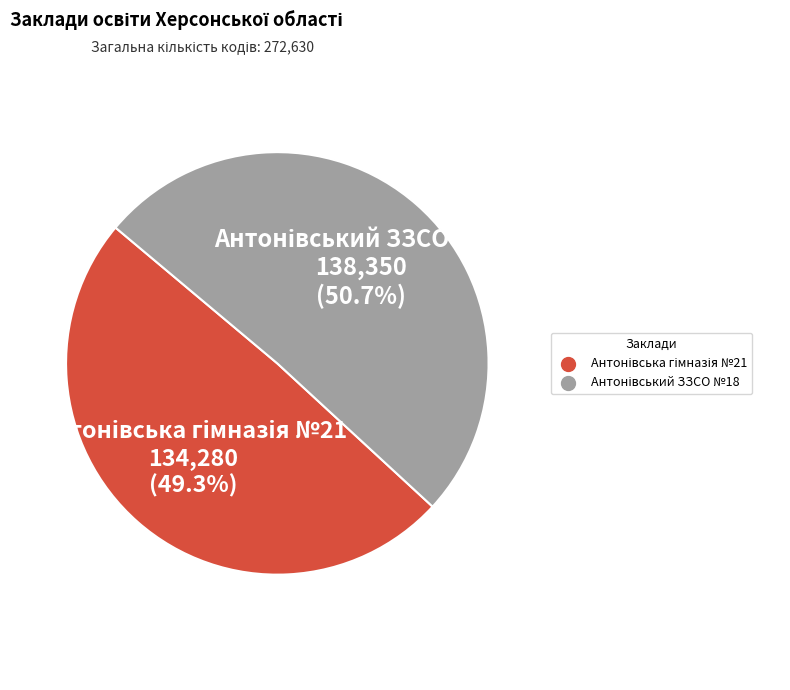

Is there any slice that represents more than half of the pie?

Yes